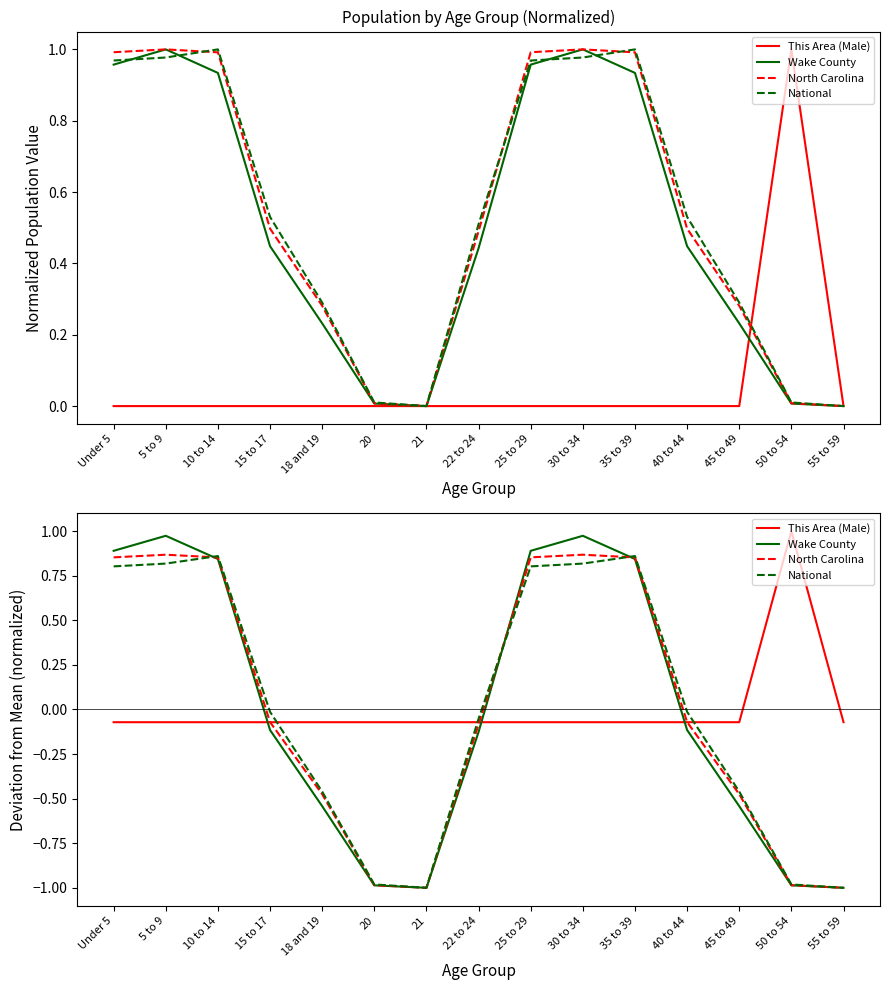

What is the lowest value of the Wake County series?

-1.0